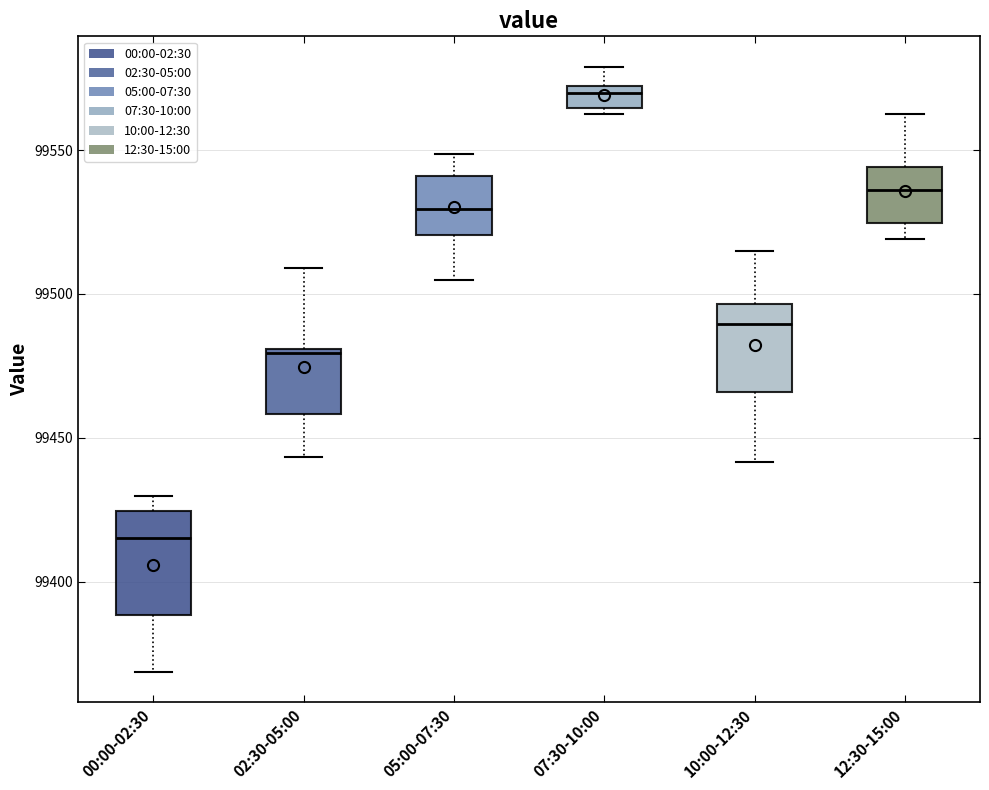

Comparing the boxes themselves (not the whiskers), which one is the tallest?

00:00-02:30